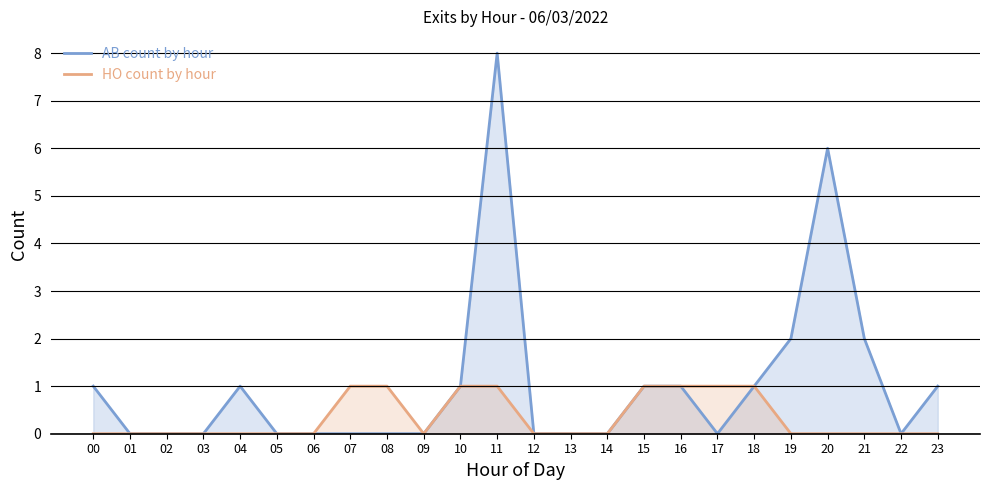

Reading right to left, what are all the values shown in this chart?

AB count by hour: 23=1	22=0	21=2	20=6	19=2	18=1	17=0	16=1	15=1	14=0	13=0	12=0	11=8	10=1	09=0	08=0	07=0	06=0	05=0	04=1	03=0	02=0	01=0	00=1
HO count by hour: 23=0	22=0	21=0	20=0	19=0	18=1	17=1	16=1	15=1	14=0	13=0	12=0	11=1	10=1	09=0	08=1	07=1	06=0	05=0	04=0	03=0	02=0	01=0	00=0